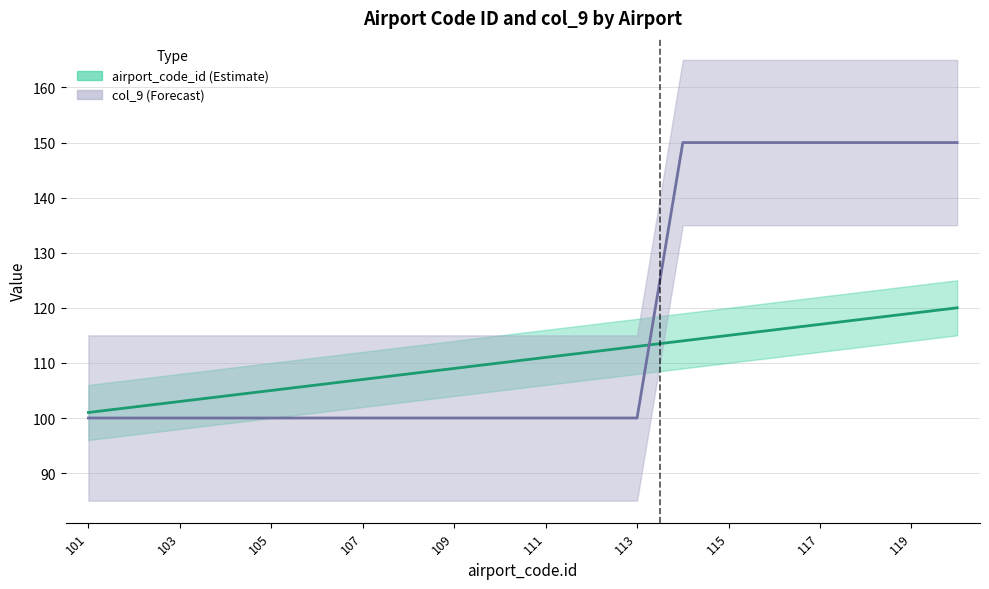

What is the value of the col_9_value point at the 14th from the left?

150